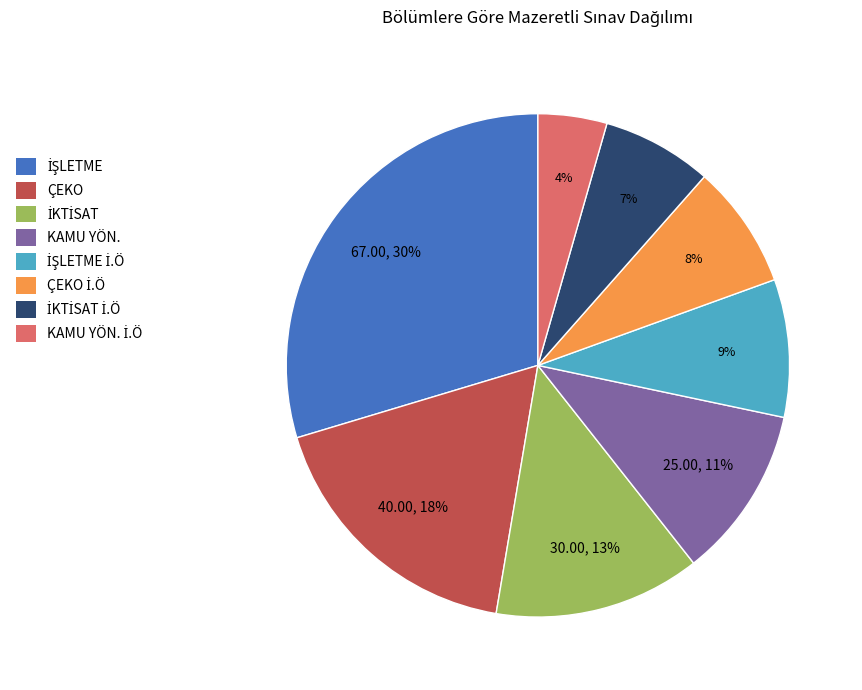

Is there a majority slice in this chart?

No